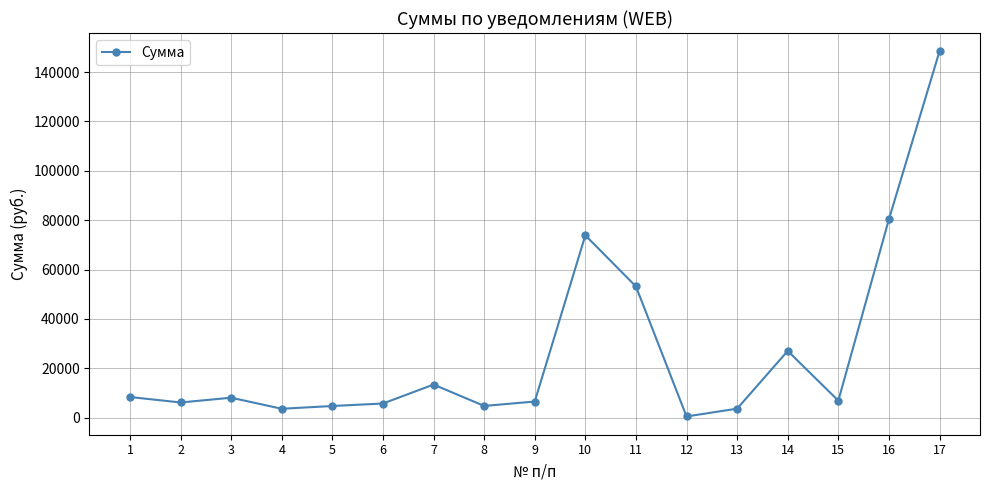

The value at 11 is 53143.7. True or false?

True